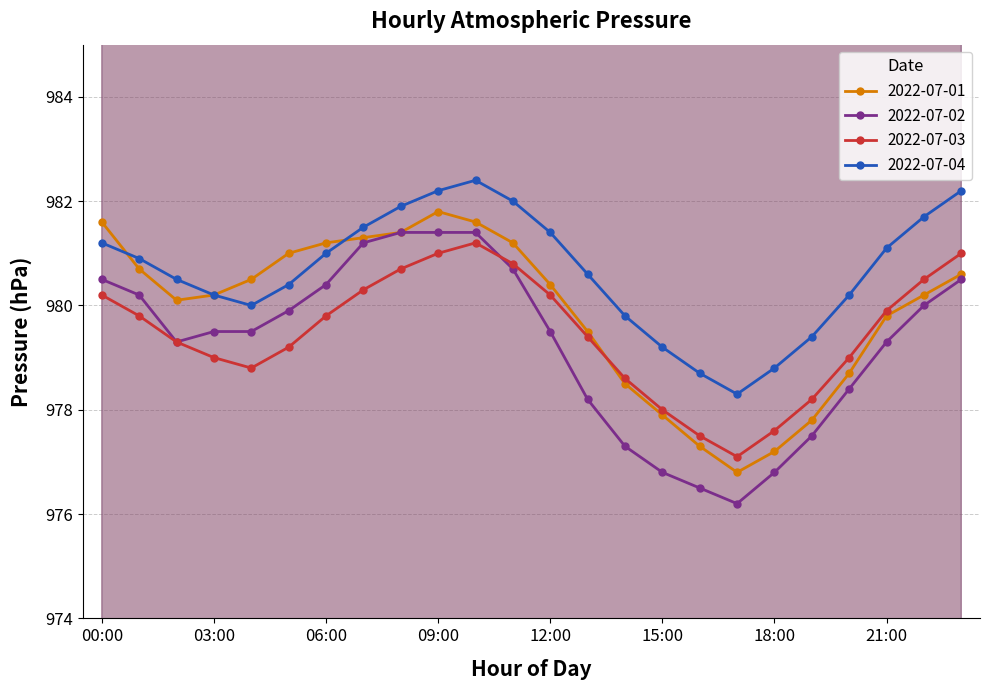

At how many categories does at least one series exceed 977?

24